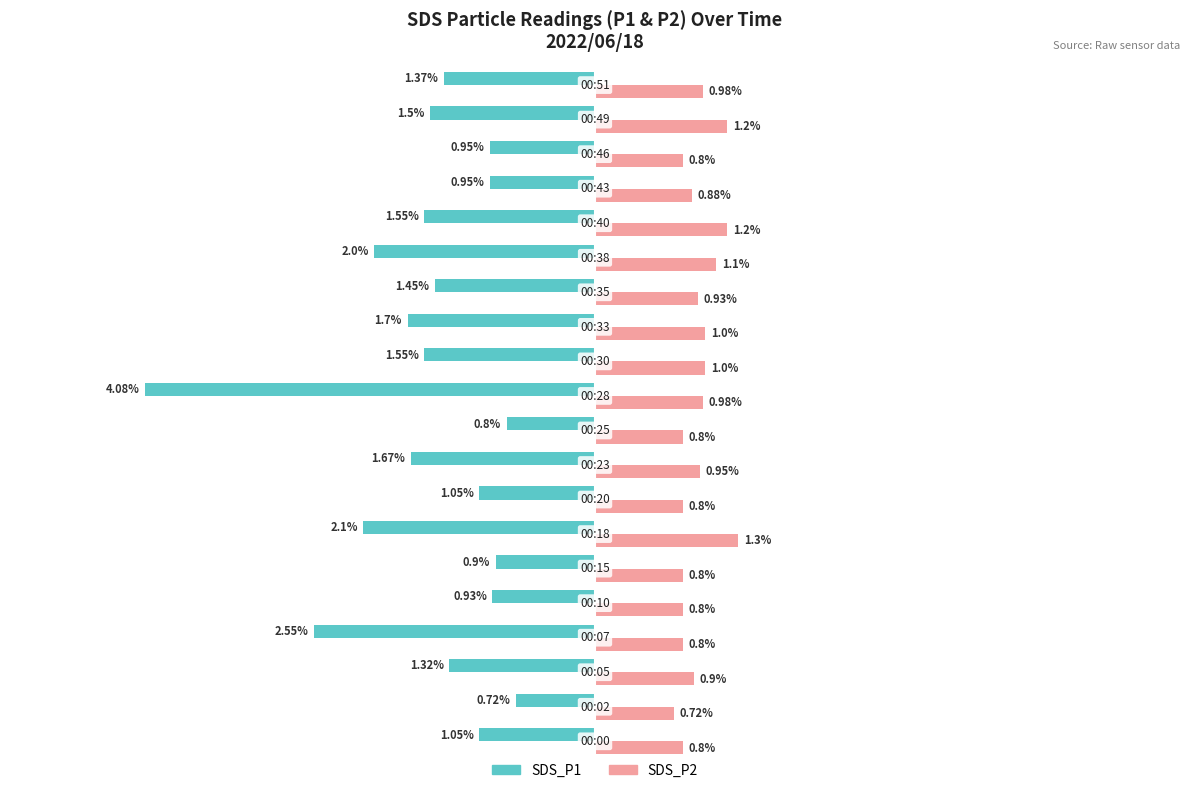

Which series has the largest total across all categories?

SDS_P2